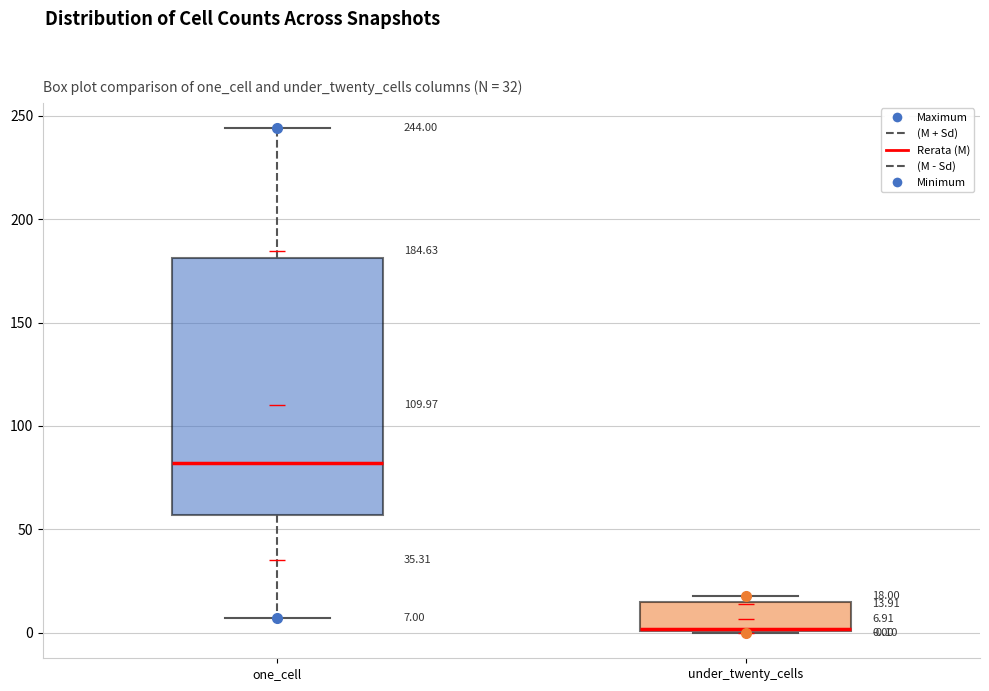

Which box has the highest median line?

one_cell